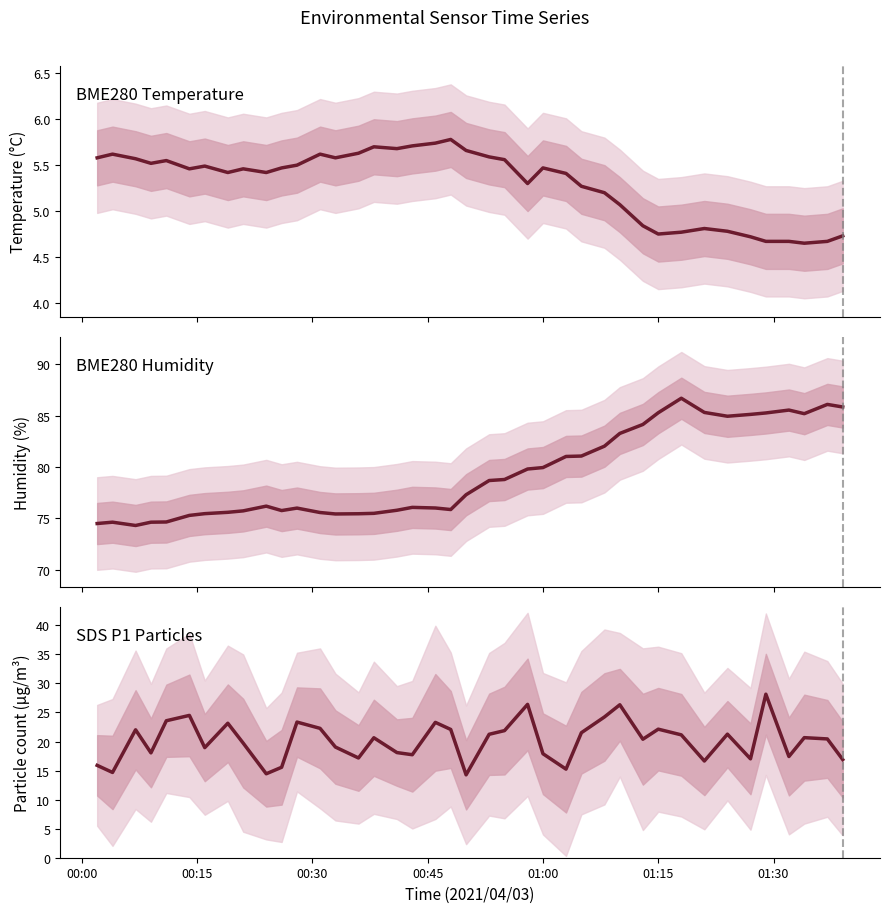

How many interior local valleys does the BME280_temperature series have?

9